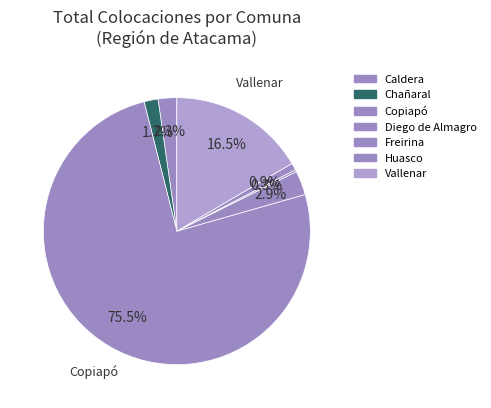

To the nearest percent, what is the difference between the largest and smallest slice percentages?

75%